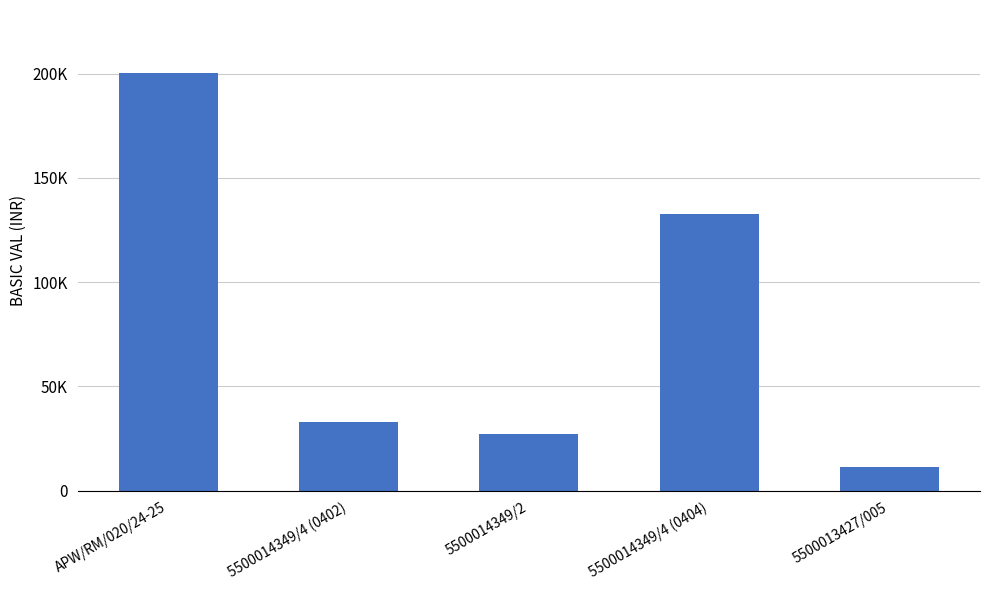

What is the change in value from 5500014349/4 (0402) to 5500013427/005?

-21854.0